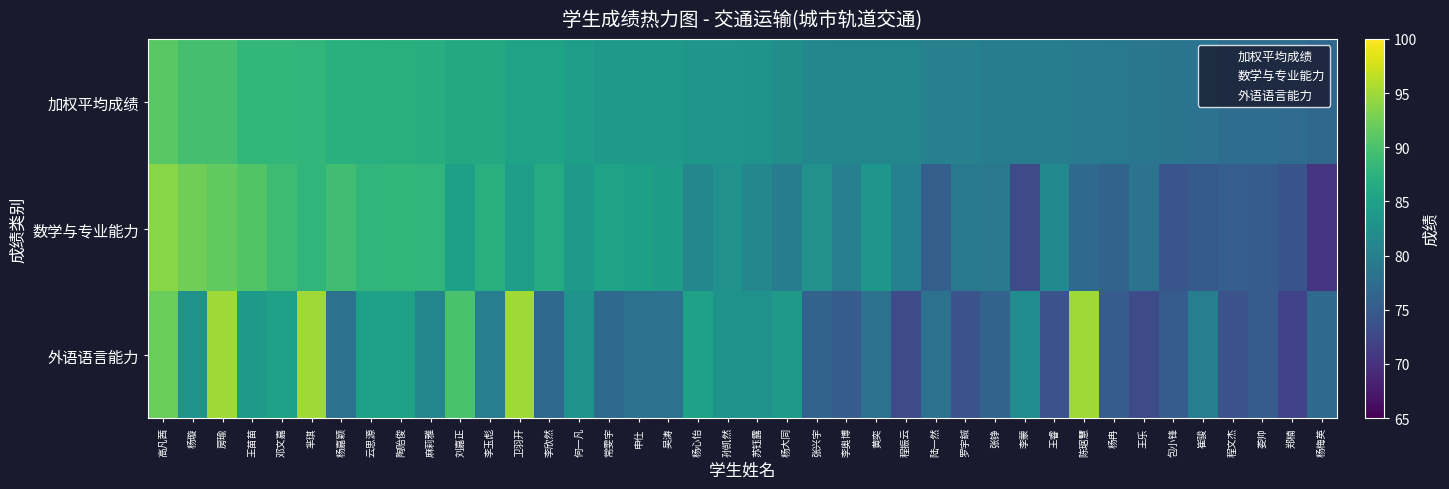

At how many categories does at least one series exceed 92?

6